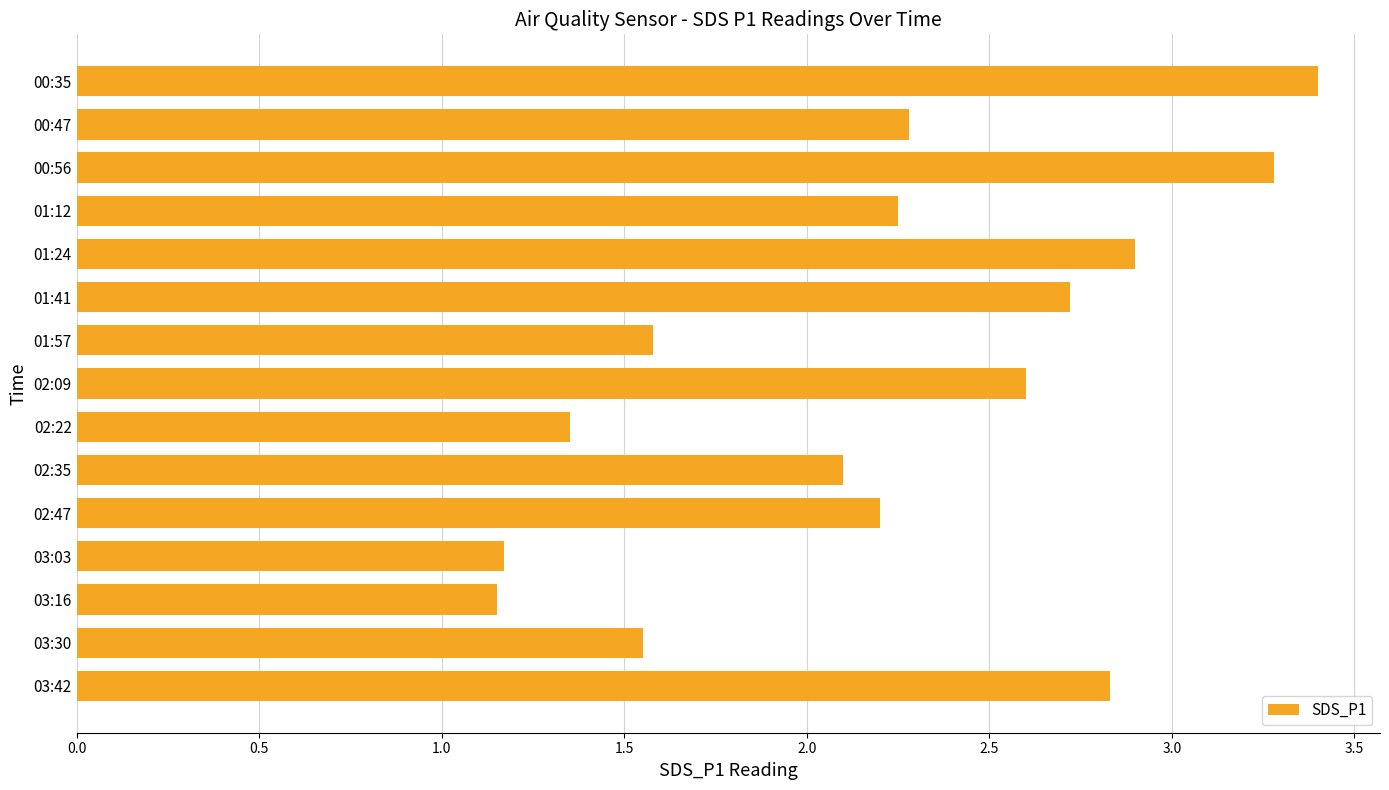

What is the sum of the values at 01:12 and 03:42?

5.1